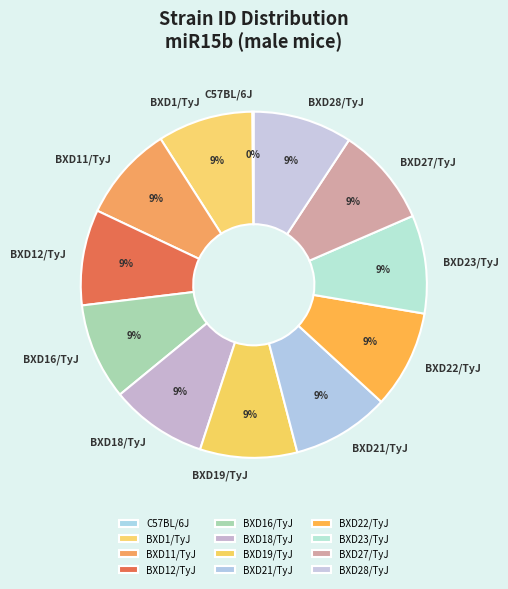

The BXD12/TyJ slice represents 9% of the pie. True or false?

True